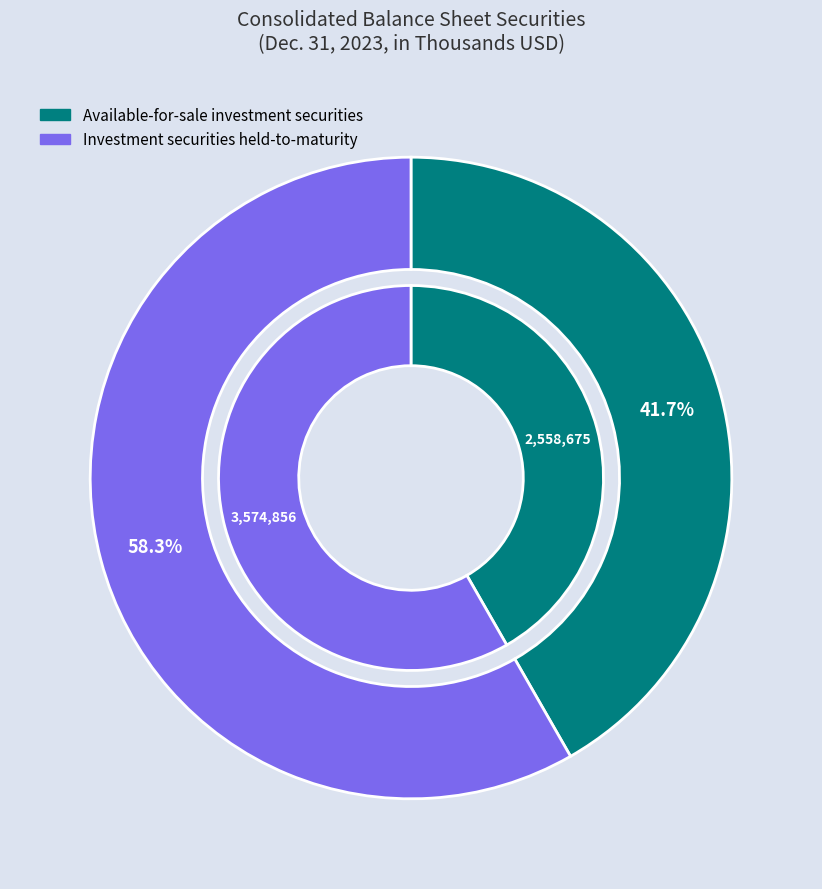

What is the total percentage of Available-for-sale investment securities and Investment securities held-to-maturity?

100.0%